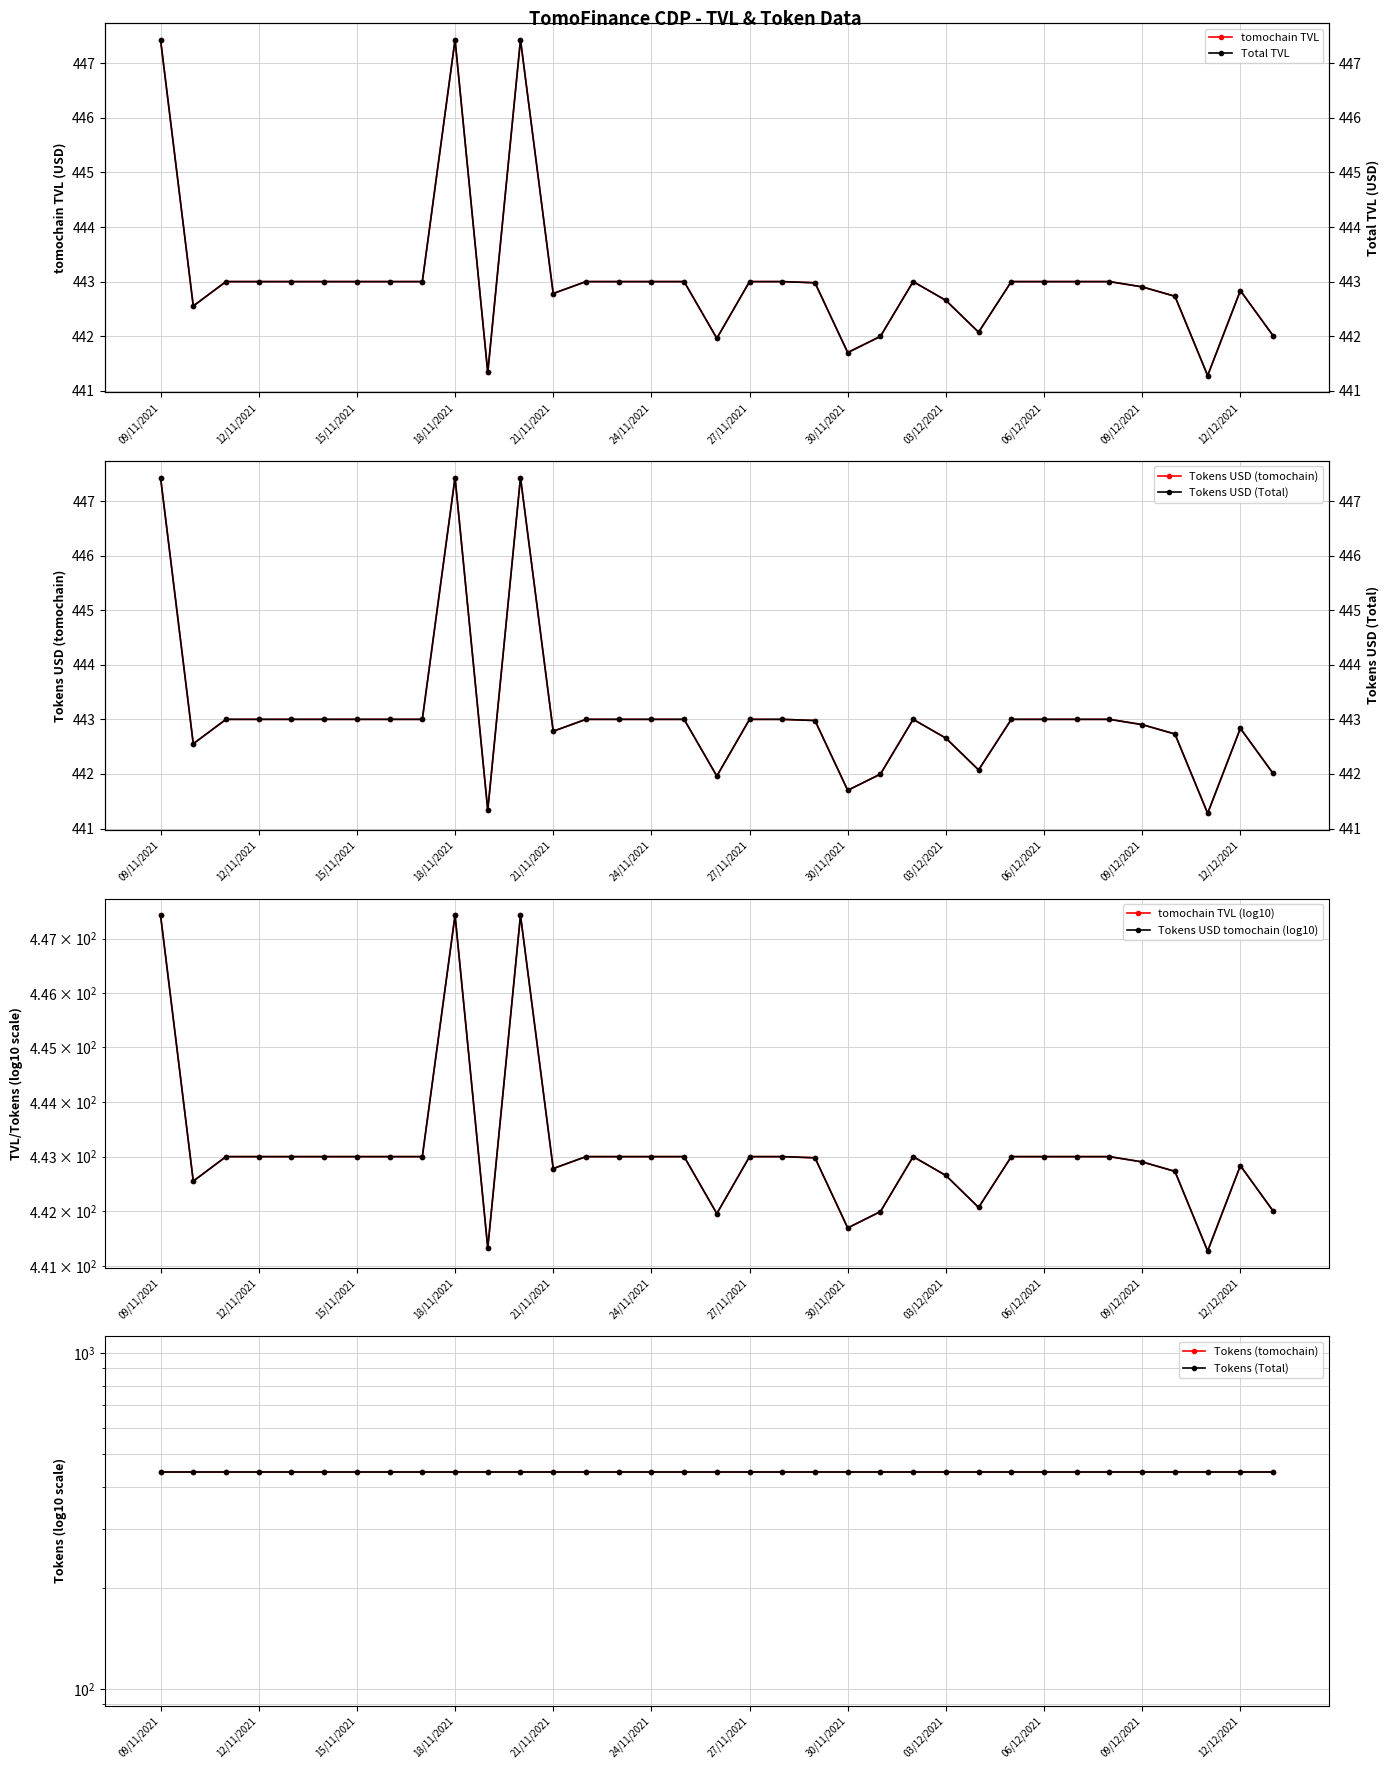

What is the minimum value for tomochain TVL?

441.3